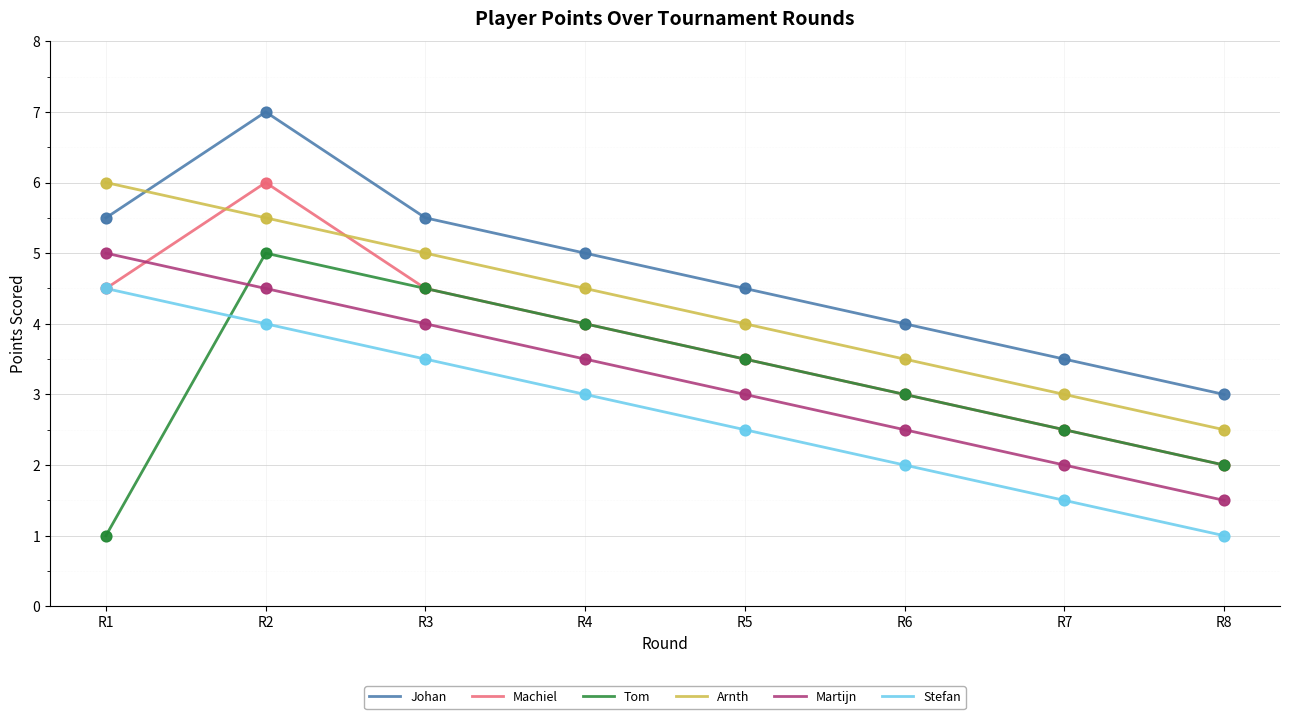

What is the difference between the highest and lowest values at R5?

2.0